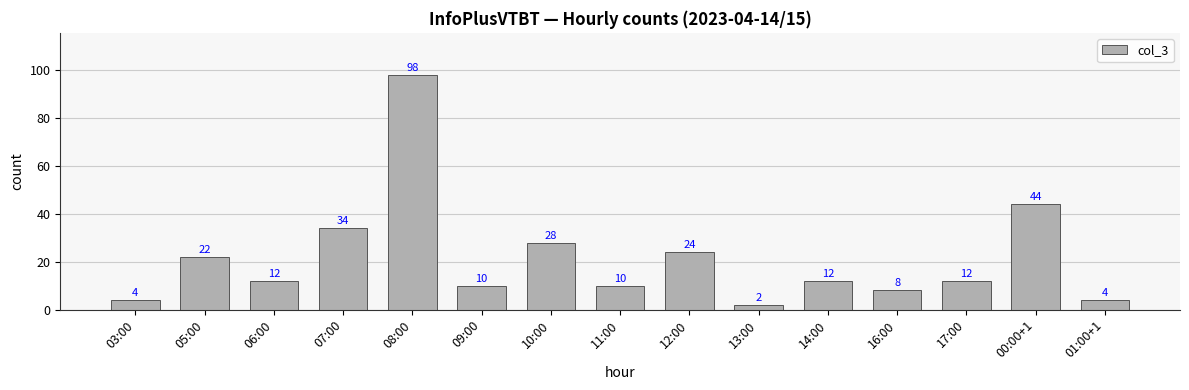

What is the approximate value at 05:00, to the nearest 5?

20